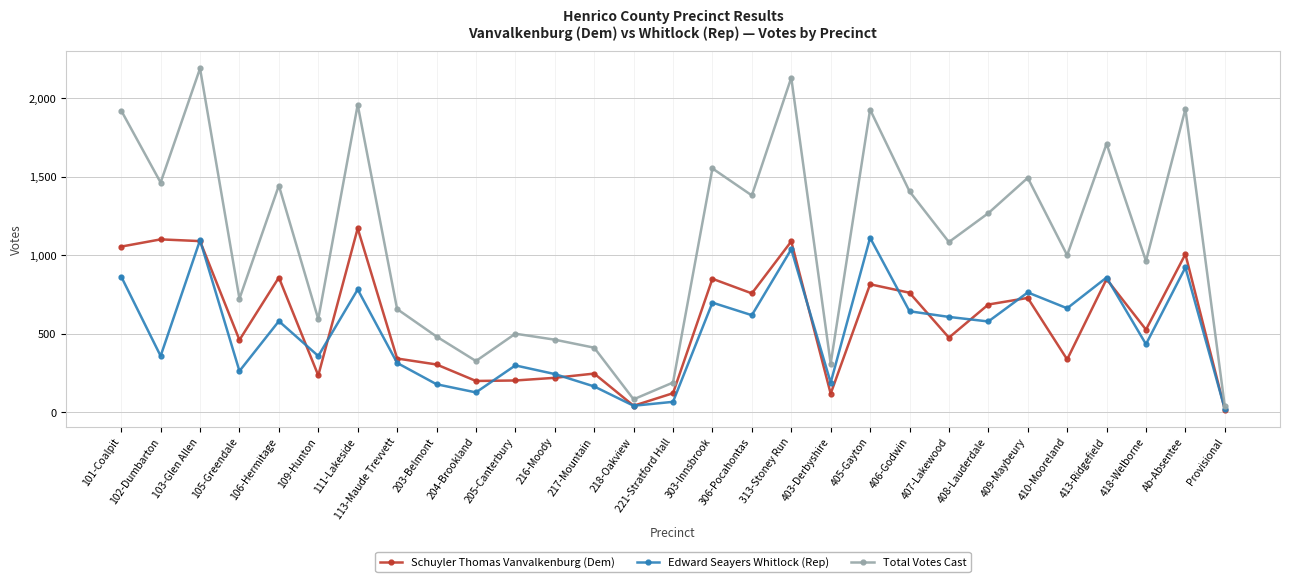

Rank the series by their maximum value, from highest to lowest.

Total Votes Cast, Schuyler Thomas Vanvalkenburg (Dem), Edward Seayers Whitlock (Rep)